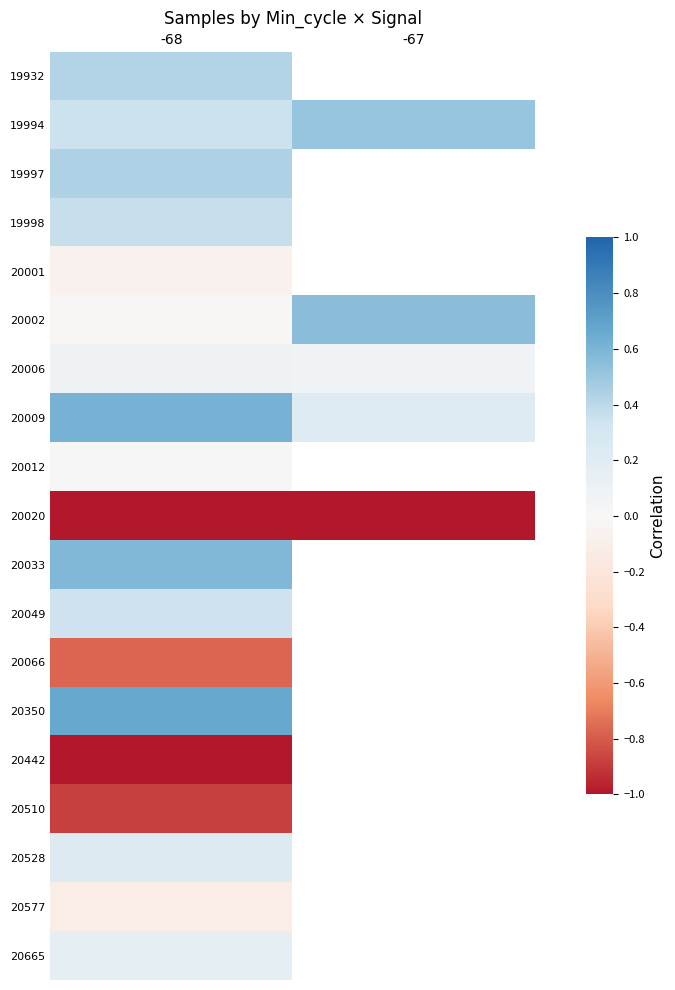

What is the greatest value displayed?

0.7